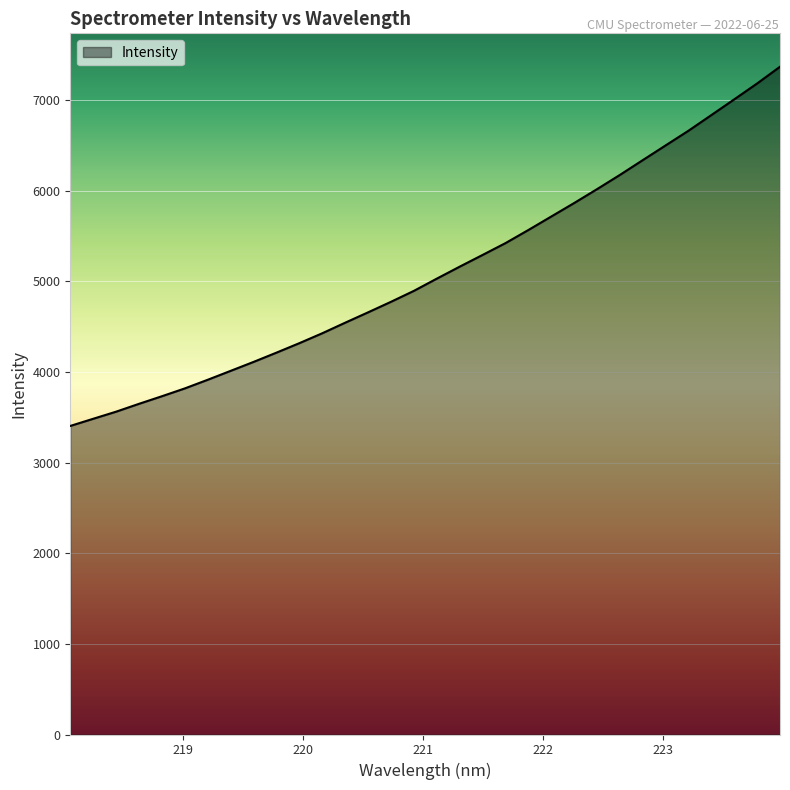

What is the smallest value displayed?

3405.3